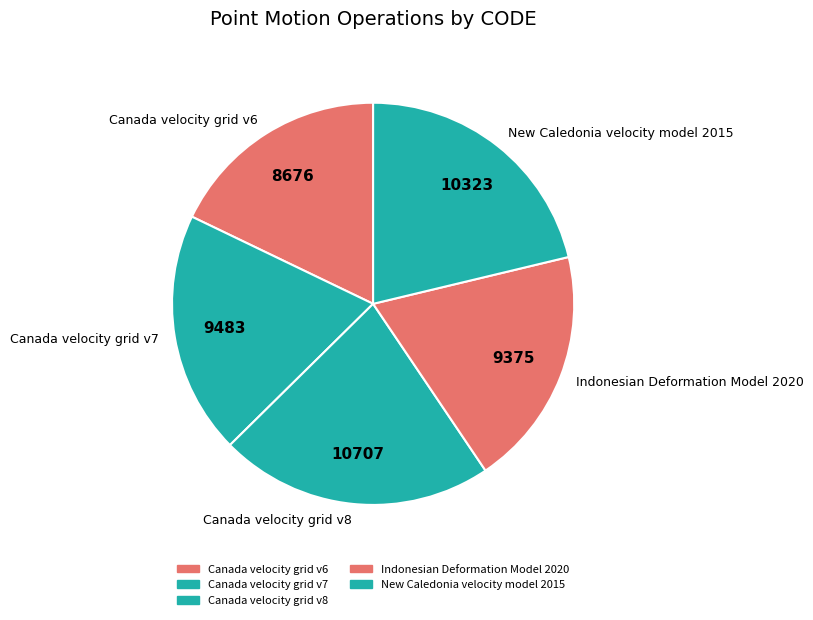

Is it true that New Caledonia velocity model 2015 is 9% of the pie?

False